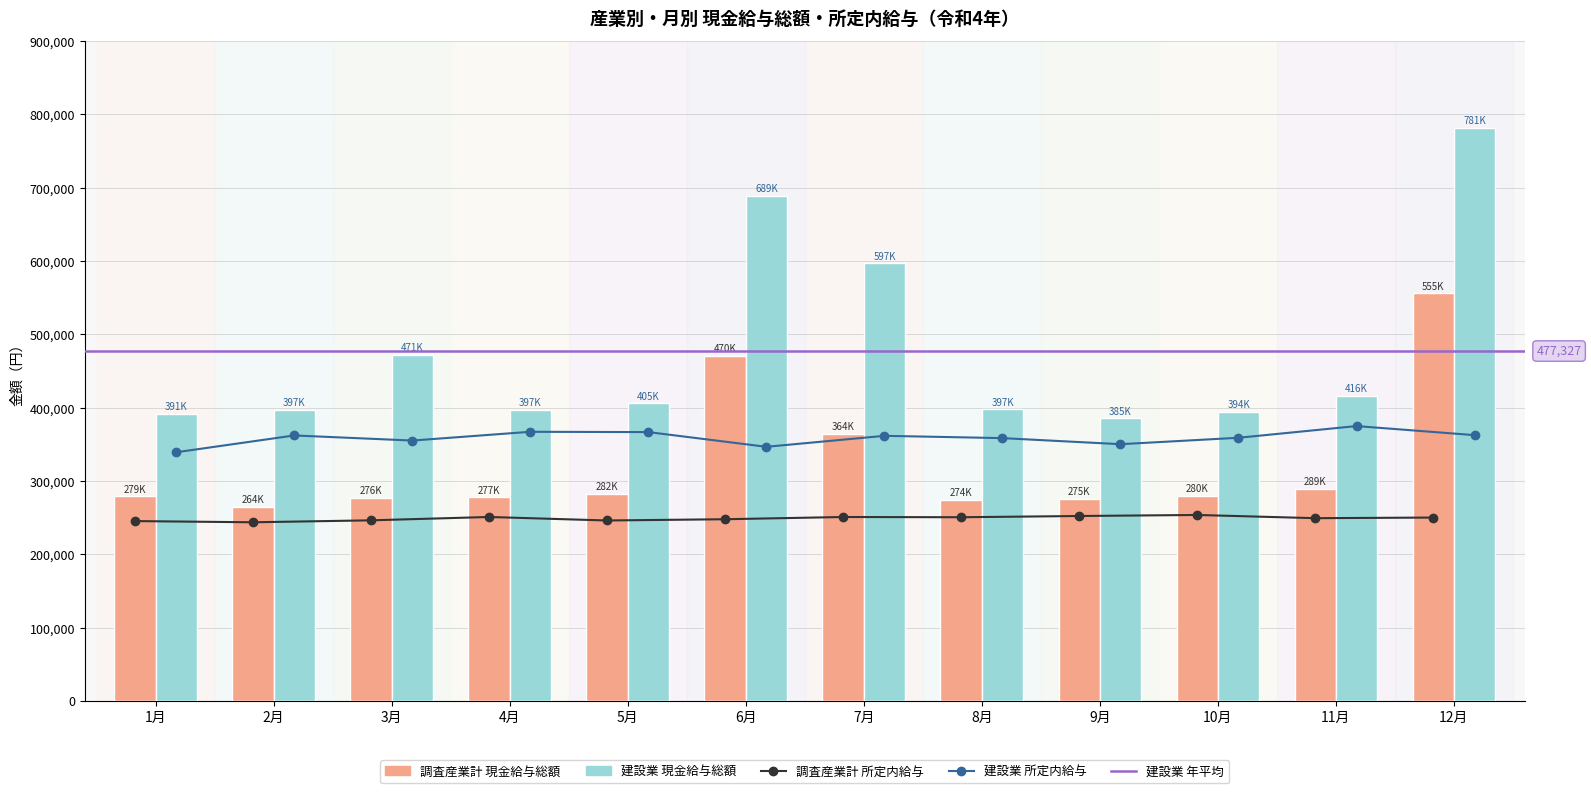

Reading left to right, list all the values displayed in this chart.

調査産業計_現金給与総額: 1月=279136	2月=264479	3月=276833	4月=277936	5月=282889	6月=470883	7月=364135	8月=274440	9月=275451	10月=280262	11月=289020	12月=555859
調査産業計_所定内給与: 1月=245374	2月=243738	3月=246387	4月=250965	5月=246183	6月=247890	7月=250932	8月=250616	9月=252302	10月=253709	11月=249325	12月=250184
建設業_現金給与総額: 1月=391751	2月=397532	3月=471923	4月=397123	5月=405997	6月=689173	7月=597113	8月=397656	9月=385493	10月=394836	11月=416174	12月=781905
建設業_所定内給与: 1月=339253	2月=362171	3月=355210	4月=367161	5月=366747	6月=346682	7月=361665	8月=358527	9月=350250	10月=359016	11月=374972	12月=362587